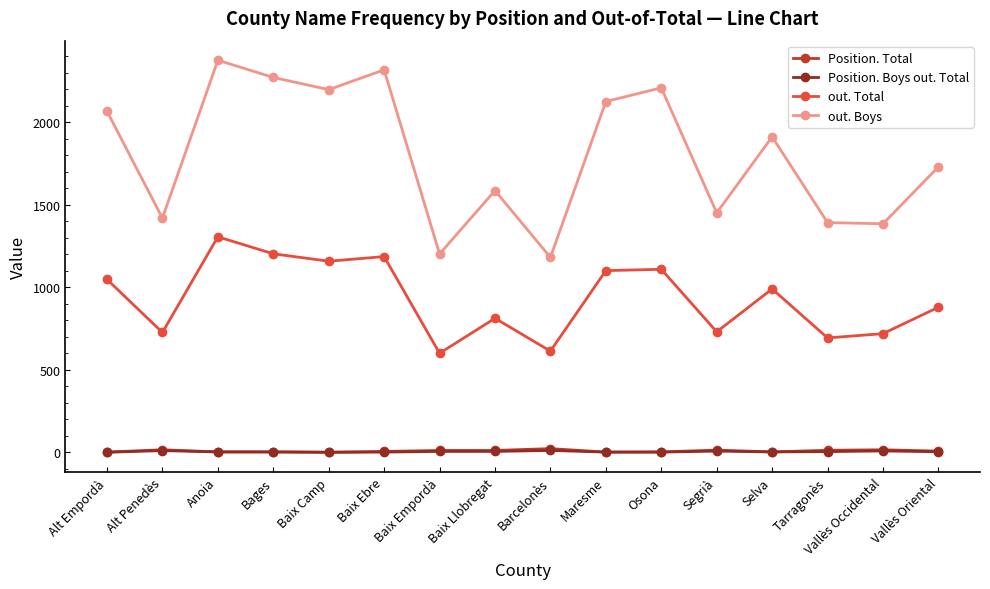

What is the sum of the Position. Total values at Tarragonès and Bages?

16